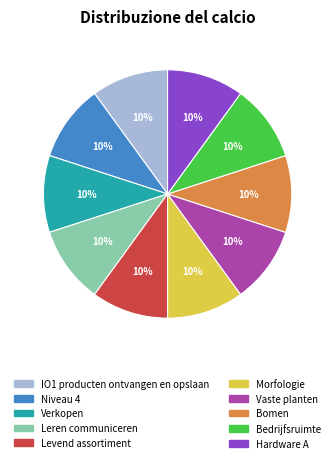

Does IO1 producten ontvangen en opslaan account for over 50% of the chart?

No